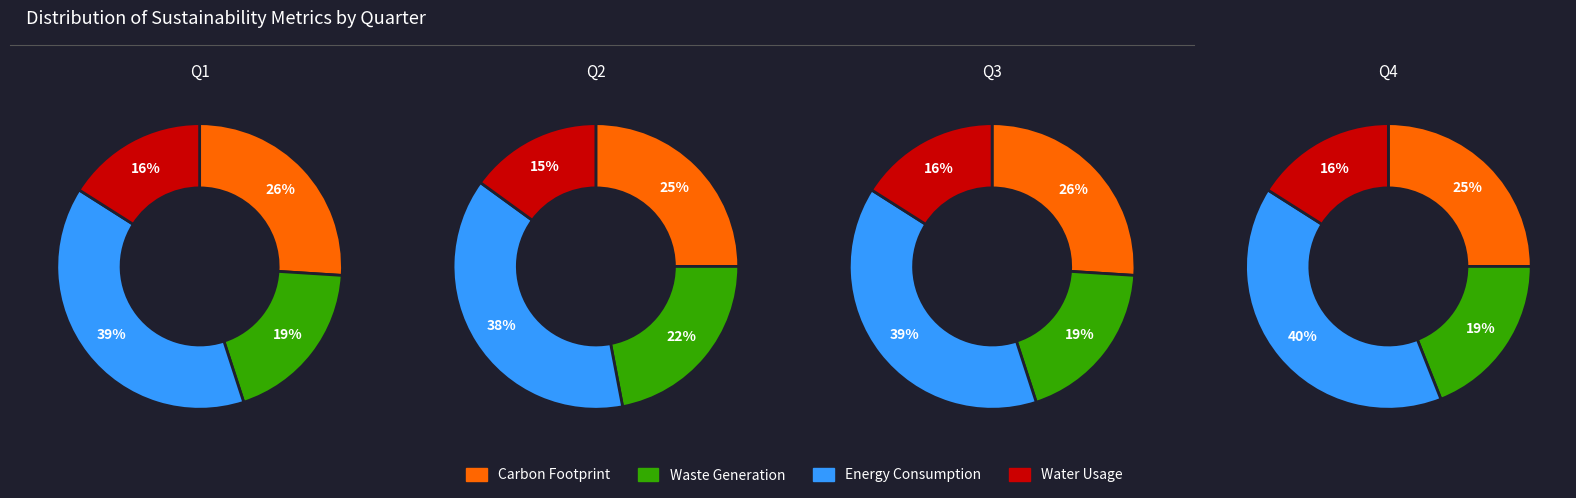

Is it true that 3 is 18% of the pie?

False